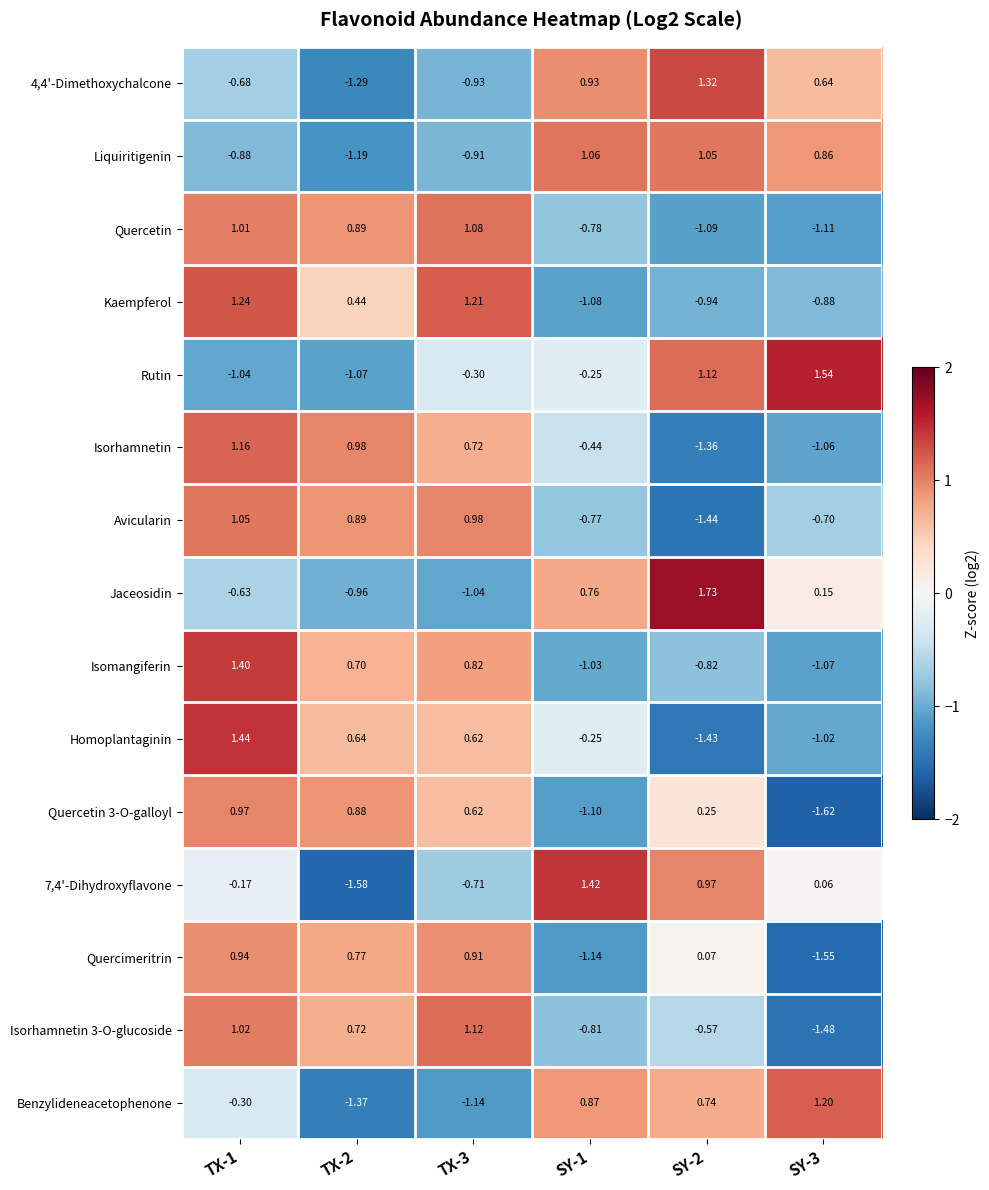

How many data points in Quercetin are above 0?

3